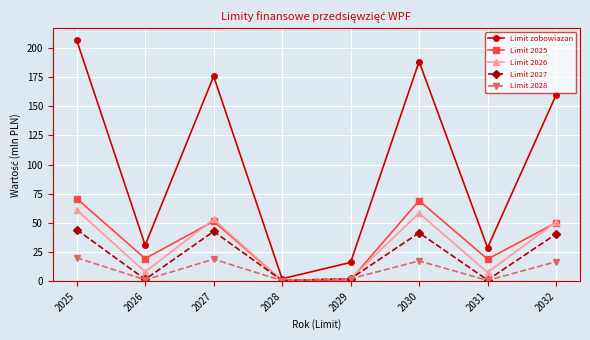

What is the difference between the Limit 2025 values at 2025 and 2027?

19.5